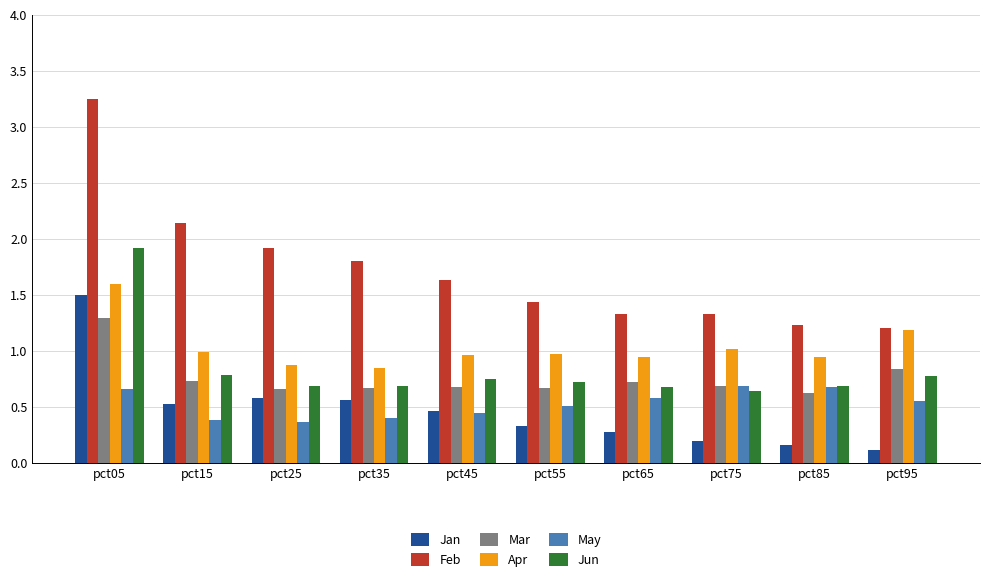

The value of Mar at pct85 is 0.3. True or false?

False